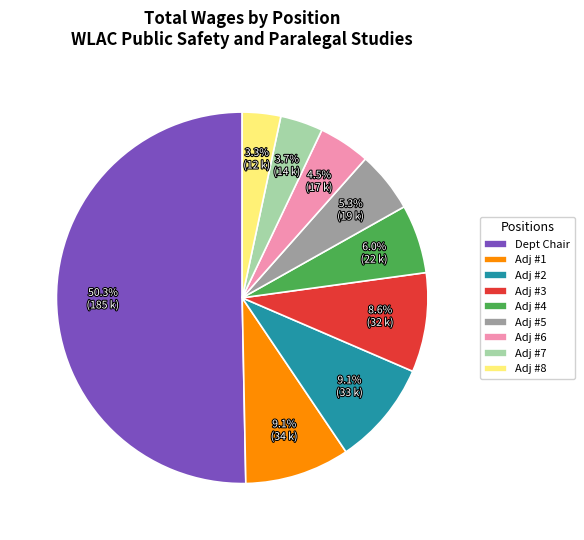

Does Adj #8 account for over 50% of the chart?

No